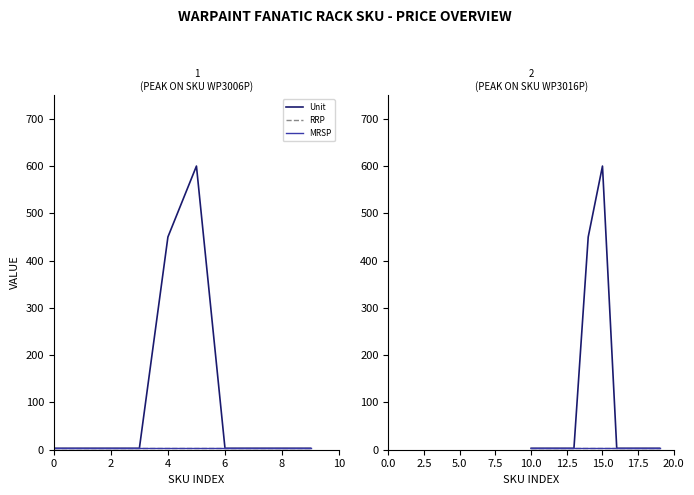

How many lines are shown in the chart?

3